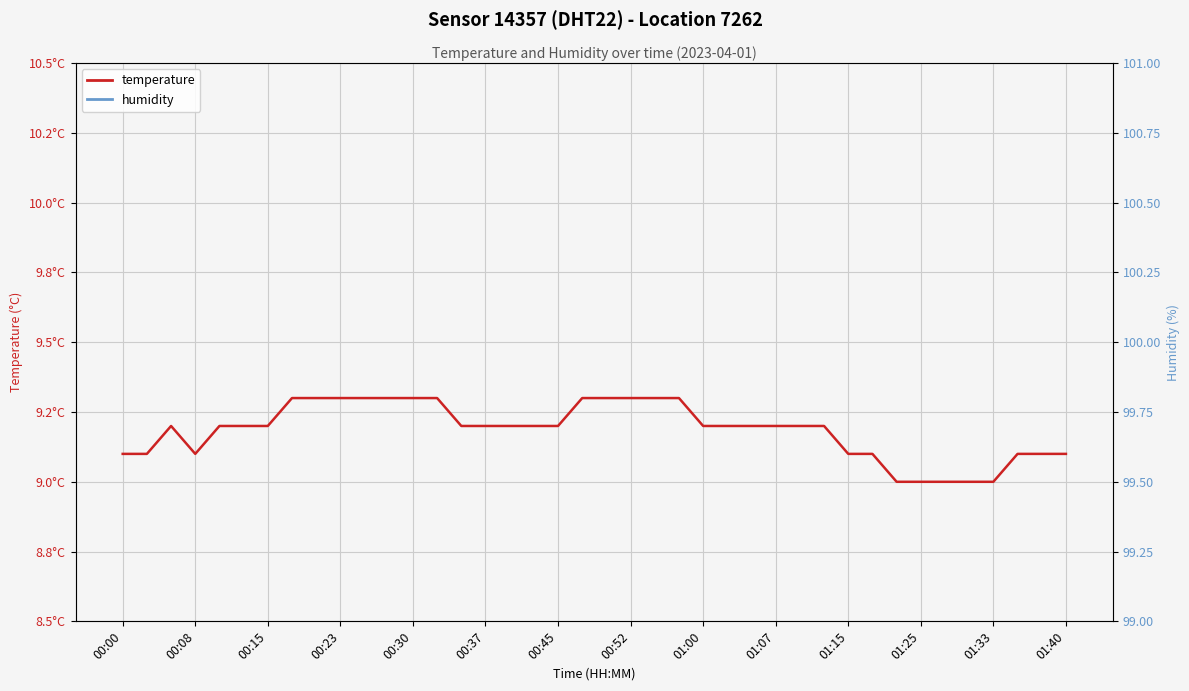

True or false: temperature has a value of 16.0 at 32.

False